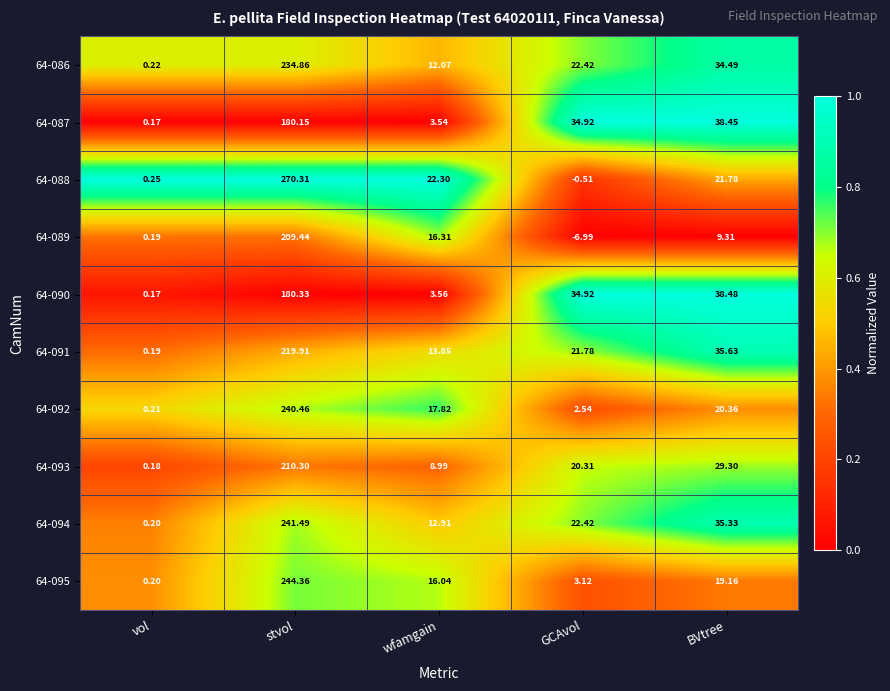

At which category is the sum across all series the highest?

stvol